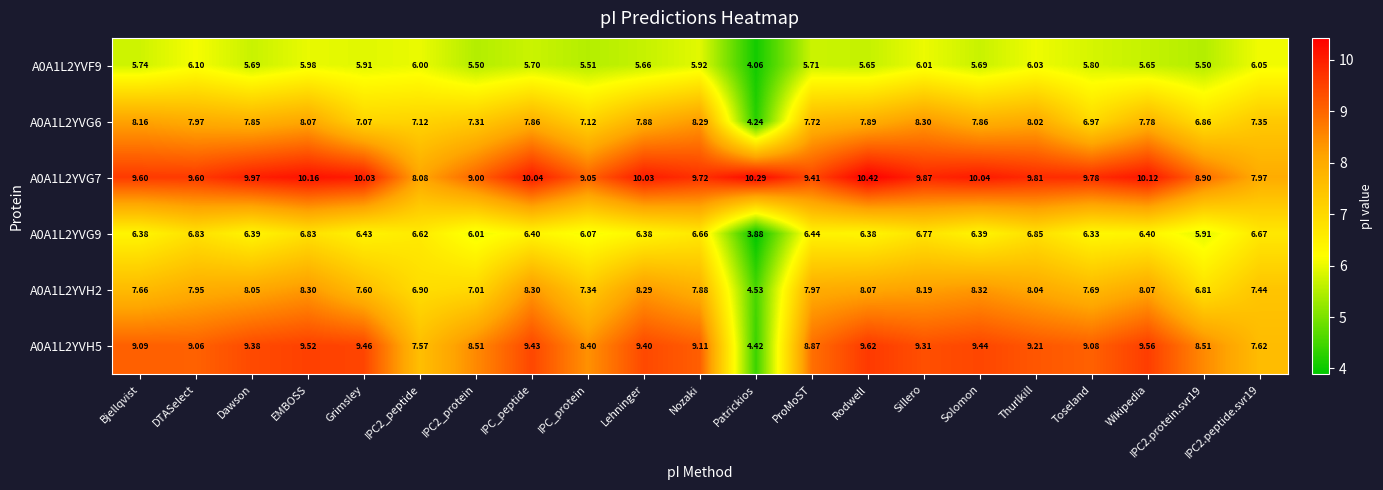

At which category is the sum across all series the highest?

EMBOSS